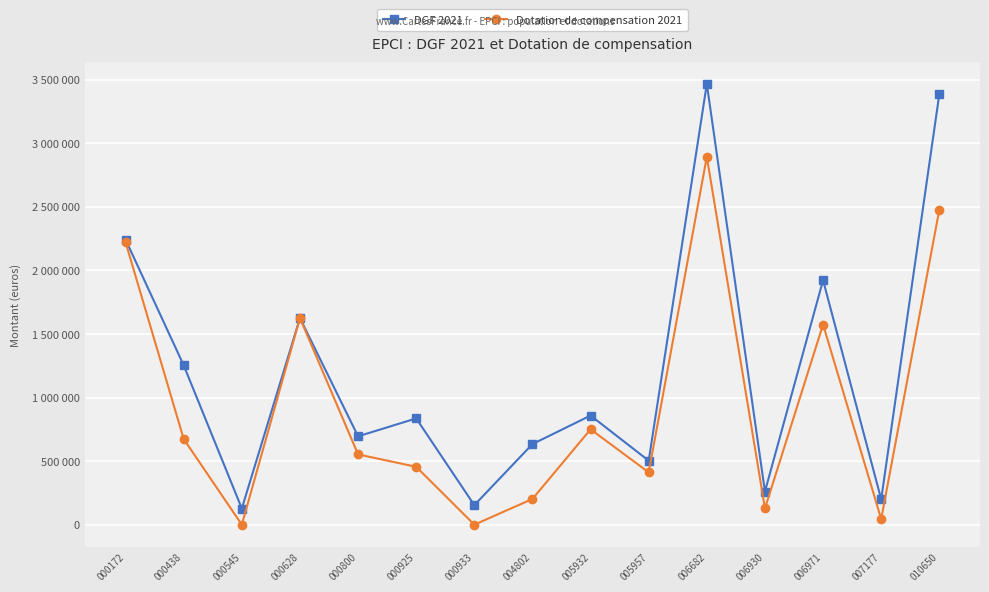

In Dotation de compensation 2021, how many points are higher than both neighbors (excluding endpoints)?

4